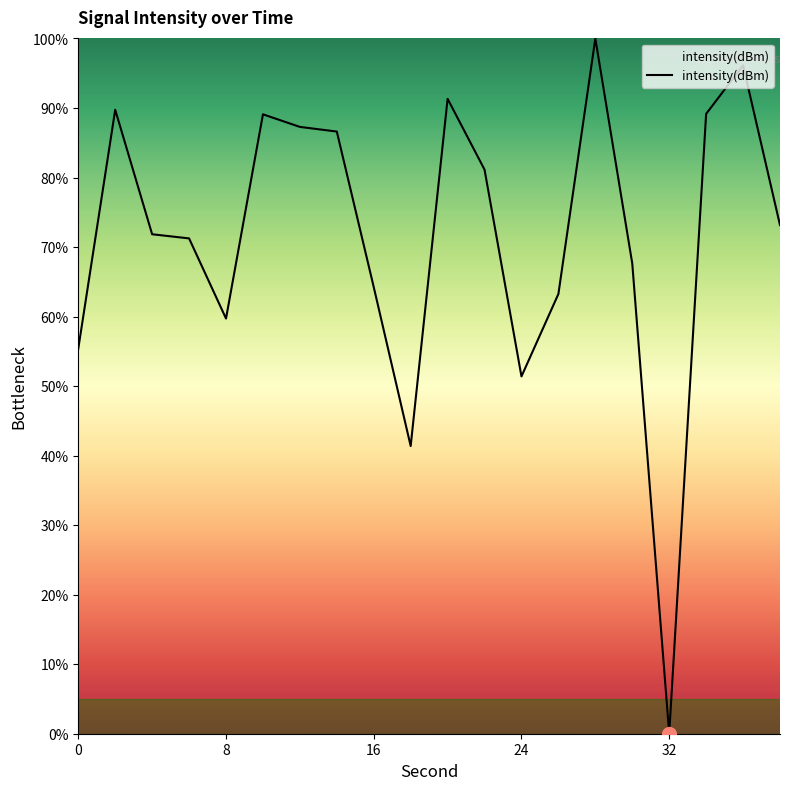

What is the maximum value shown in the chart?

100.0